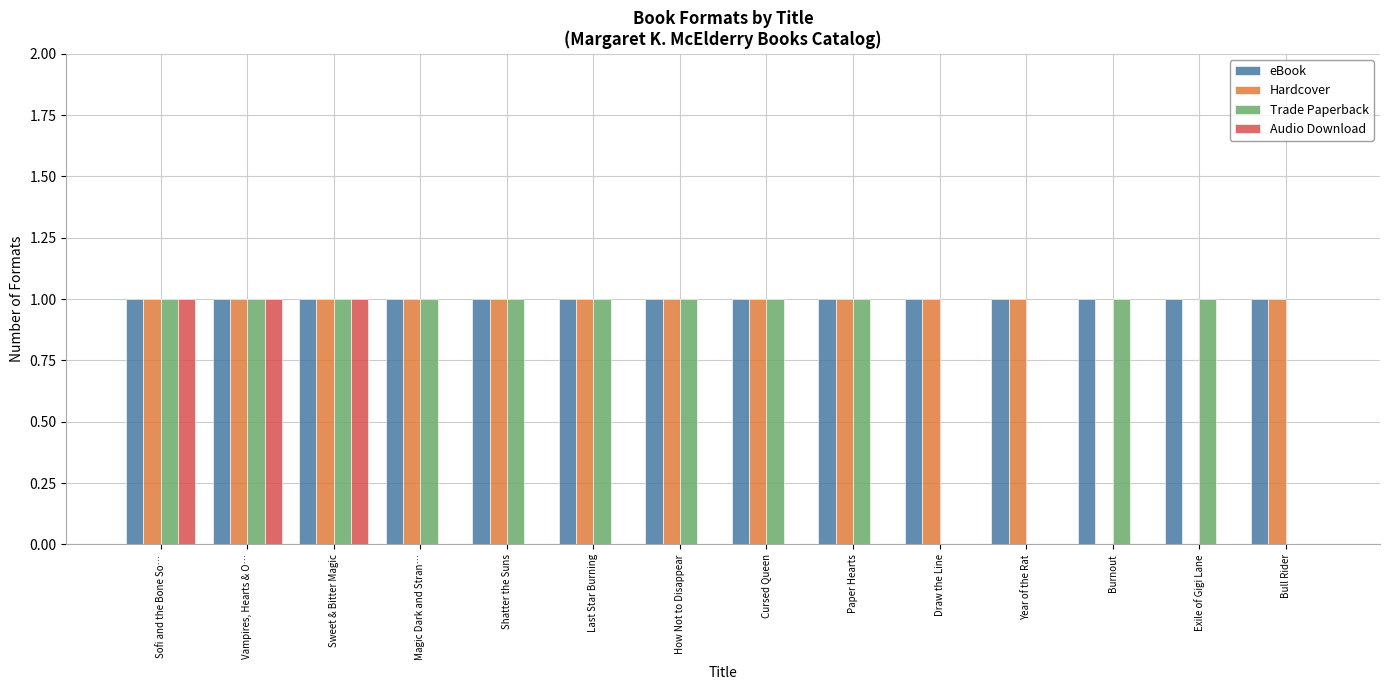

What is the total value across all series at Year of the Rat?

2